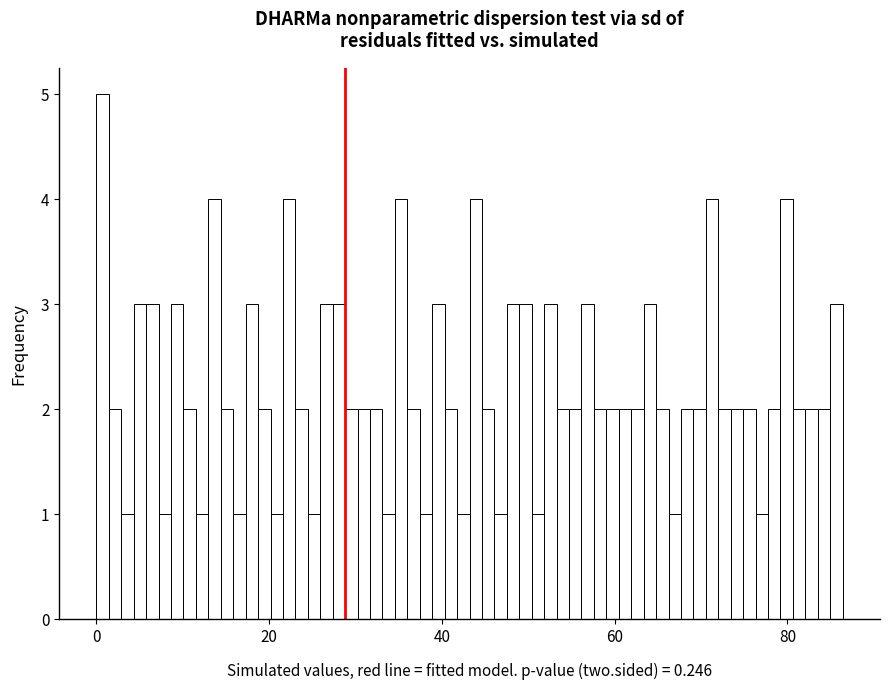

Read against the x-axis, roughly where is the centre of the tallest bar?

0